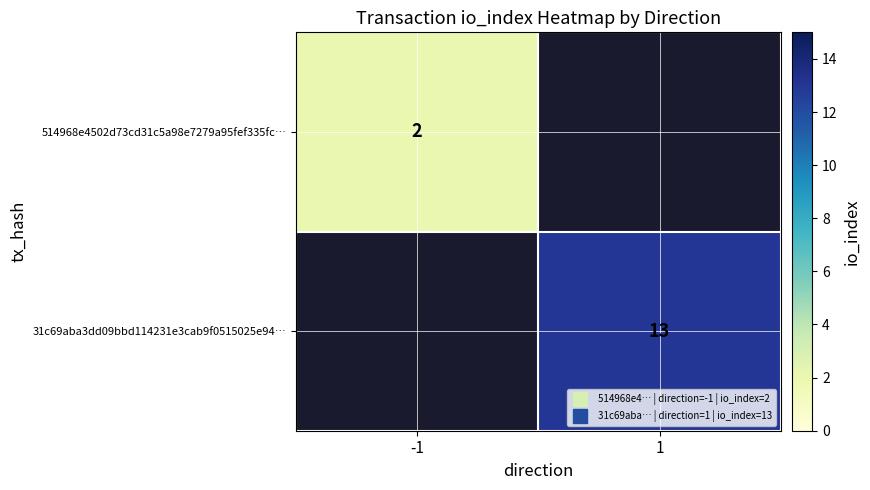

What is the lowest value of the 514968e4502d73cd31c5a98e7279a95fef335fc… series?

2.0